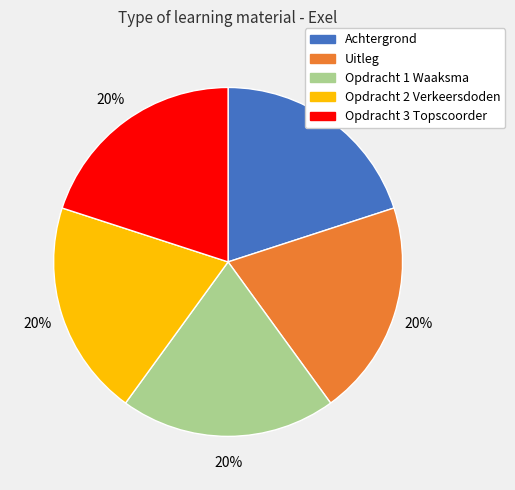

To the nearest percent, what is the combined percentage of Opdracht 2 Verkeersdoden and Opdracht 1 Waaksma?

40%